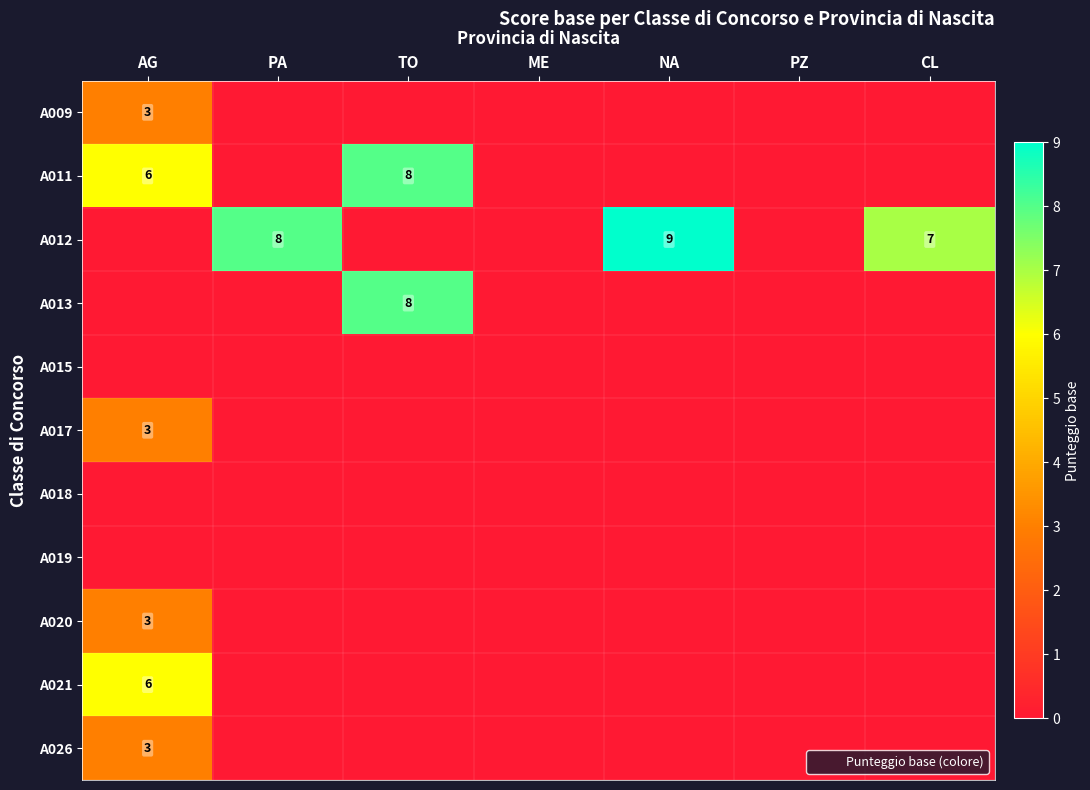

The value of A011 at PA is 5. True or false?

False